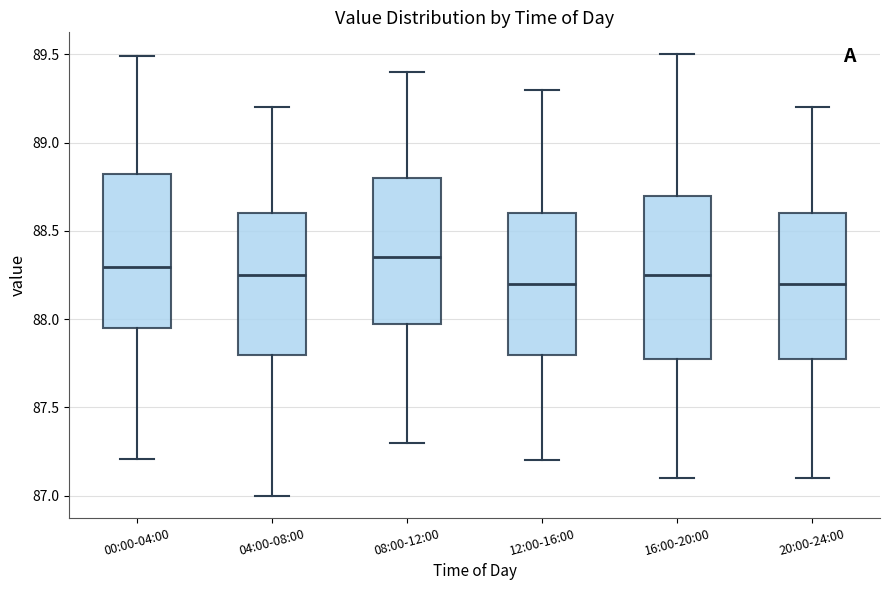

Reading left to right, read every box against the y-axis: the position of its median line, the range the box covers, and the ends of its whiskers. The values are not printed on the chart, so give them approximately, as read against the axis.

00:00-04:00: median 88.30, box 87.95 to 88.80, whiskers 87.20 to 89.50
04:00-08:00: median 88.25, box 87.80 to 88.60, whiskers 87.00 to 89.20
08:00-12:00: median 88.35, box 88.00 to 88.80, whiskers 87.30 to 89.40
12:00-16:00: median 88.20, box 87.80 to 88.60, whiskers 87.20 to 89.30
16:00-20:00: median 88.25, box 87.80 to 88.70, whiskers 87.10 to 89.50
20:00-24:00: median 88.20, box 87.80 to 88.60, whiskers 87.10 to 89.20